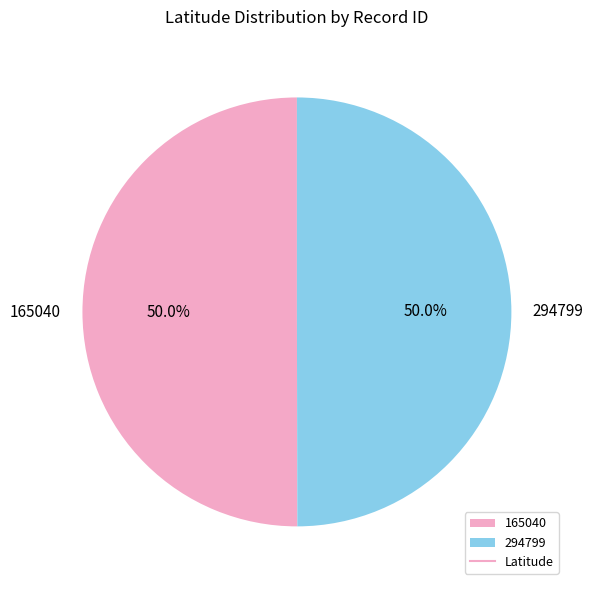

To the nearest percent, what is the average slice percentage?

50%